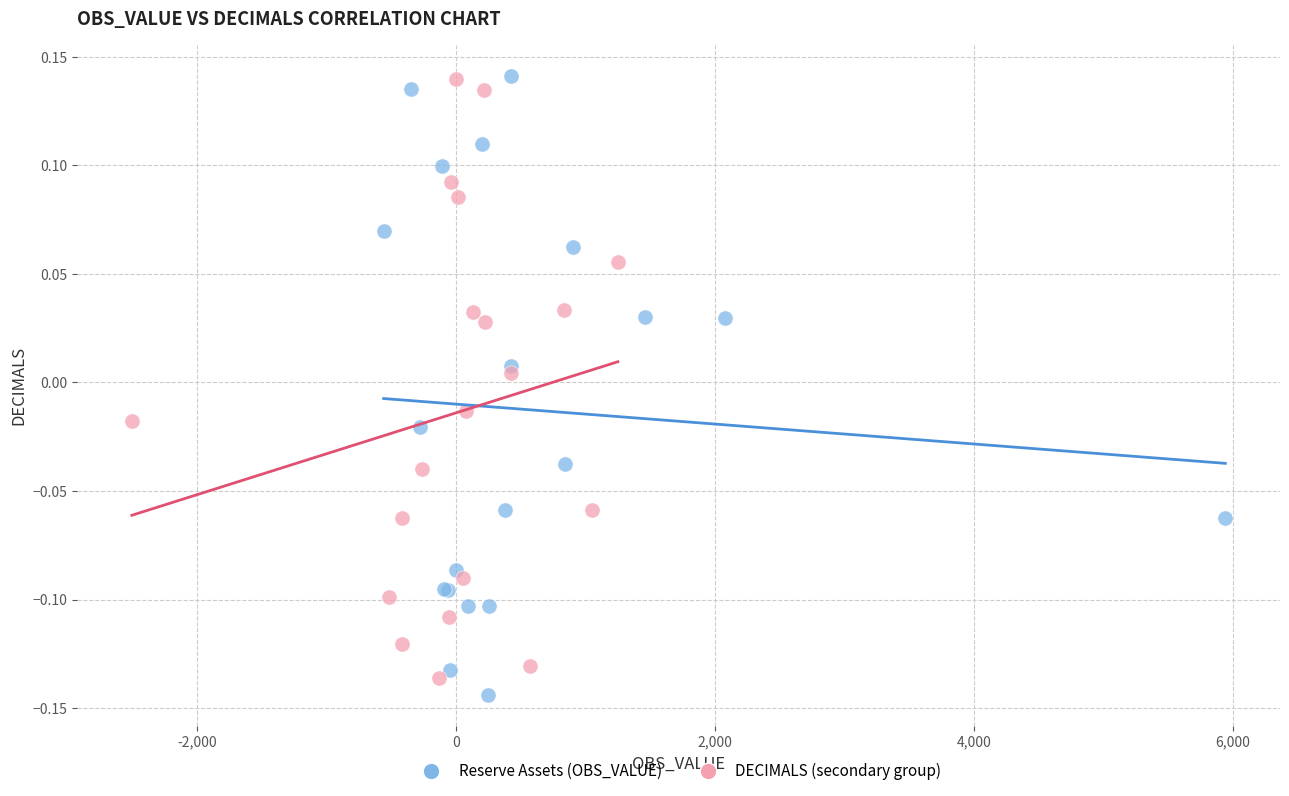

What are all the series names shown in the legend?

Reserve Assets (OBS_VALUE), DECIMALS (secondary group)